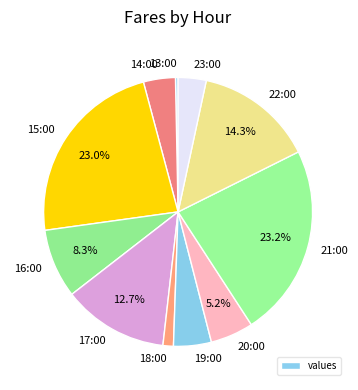

What is the smallest slice in the pie chart?

13:00